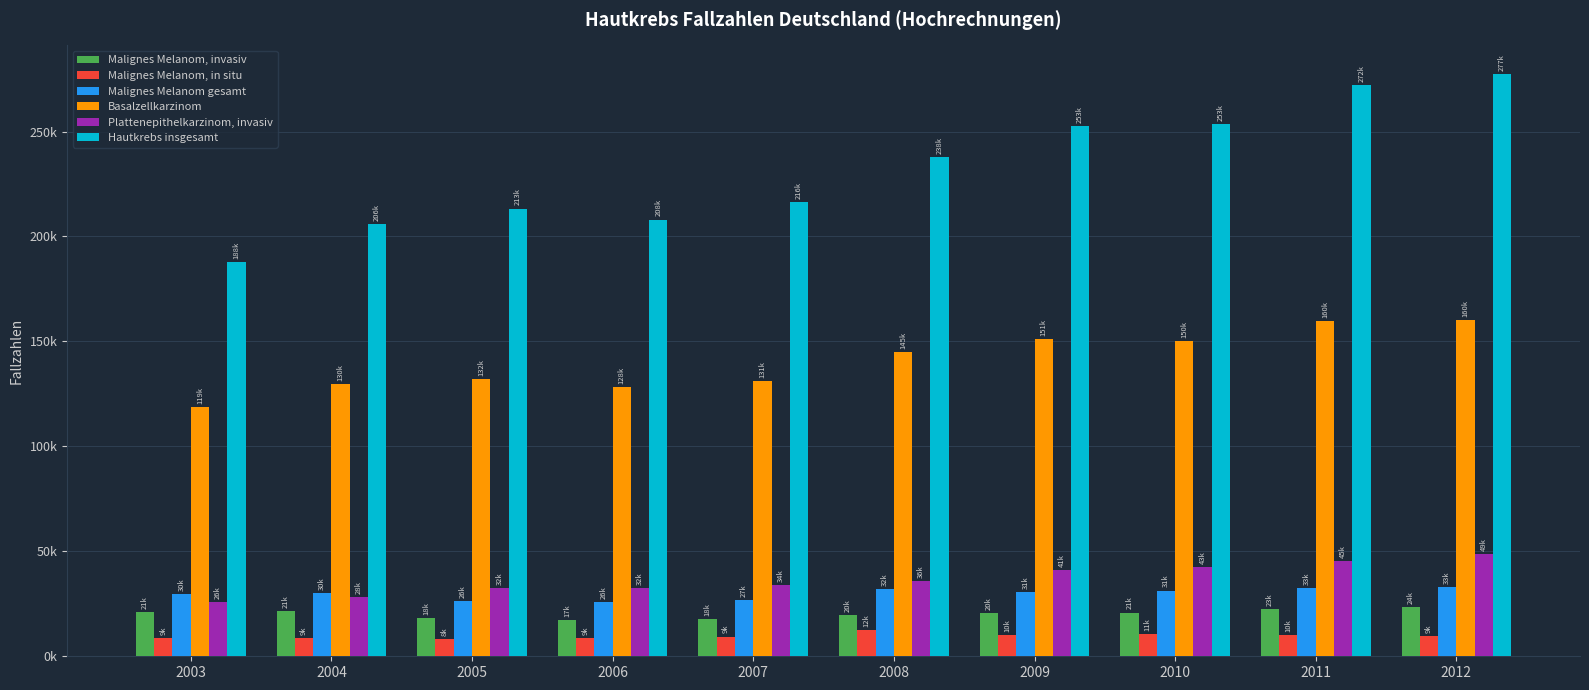

What are all the series names shown in the legend?

Malignes Melanom, invasiv, Malignes Melanom, in situ, Malignes Melanom gesamt, Basalzellkarzinom, Plattenepithelkarzinom, invasiv, Hautkrebs insgesamt